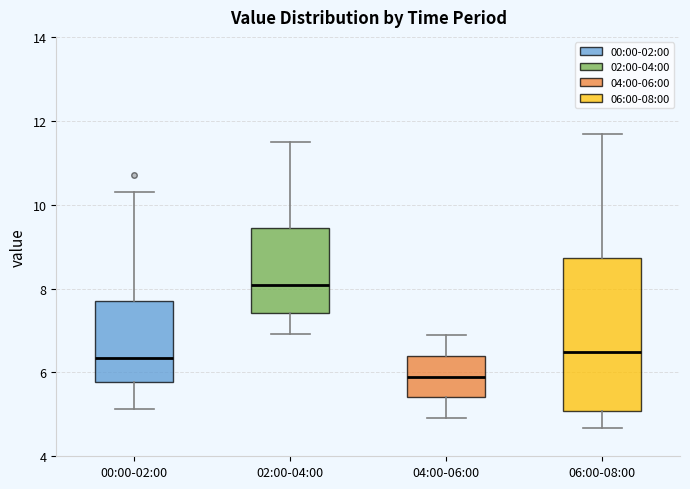

Where is the lower edge of the box for 00:00-02:00 on the y-axis? The values are not printed on the chart, so give them approximately, as read against the axis.

5.8